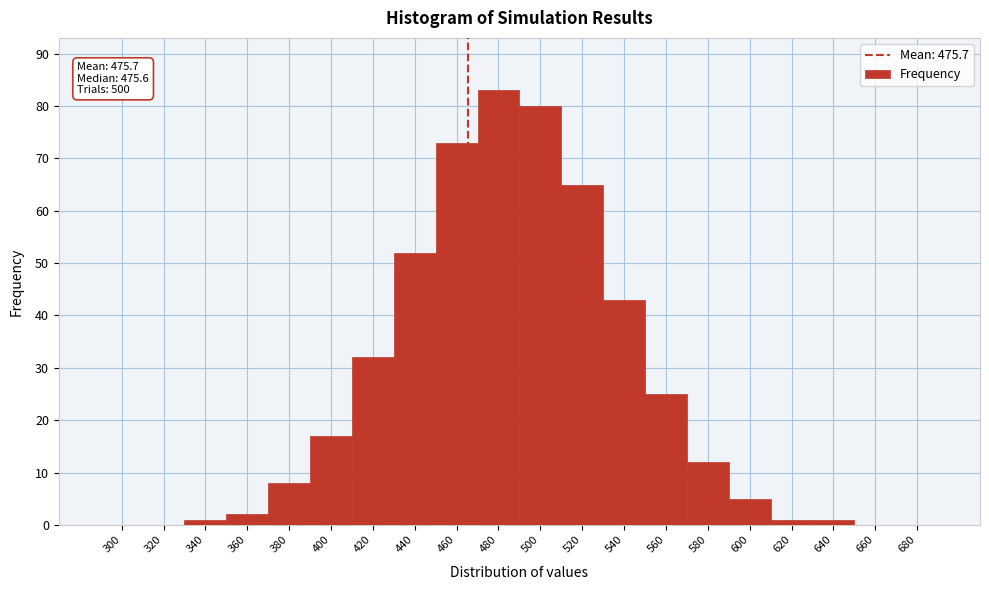

Reading right to left, extract all data points from this chart.

680=0	660=0	640=1	620=1	600=5	580=12	560=25	540=43	520=65	500=80	480=83	460=73	440=52	420=32	400=17	380=8	360=2	340=1	320=0	300=0